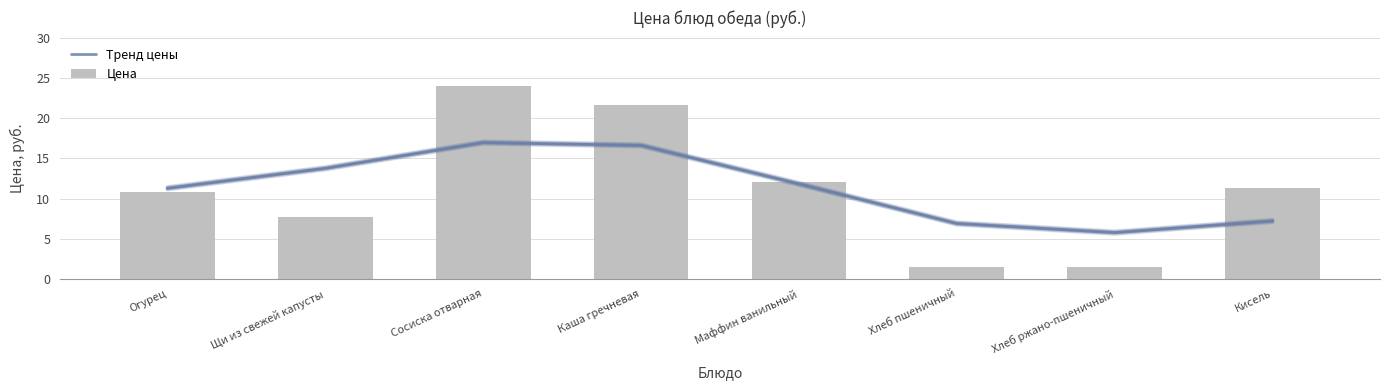

What value does the Тренд цены series have at Хлеб ржано-пшеничный?

5.8